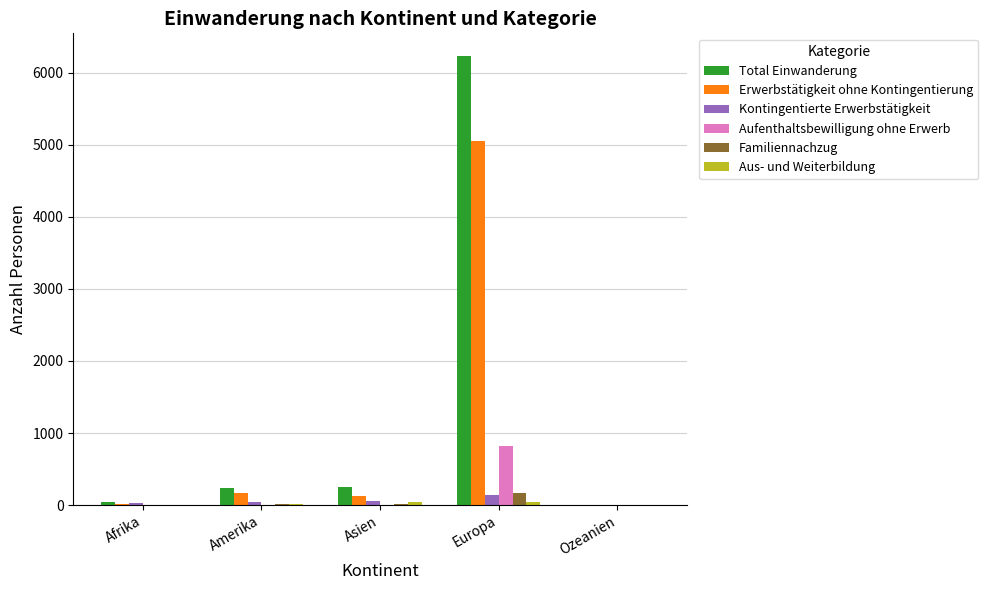

How many groups of bars are there?

5